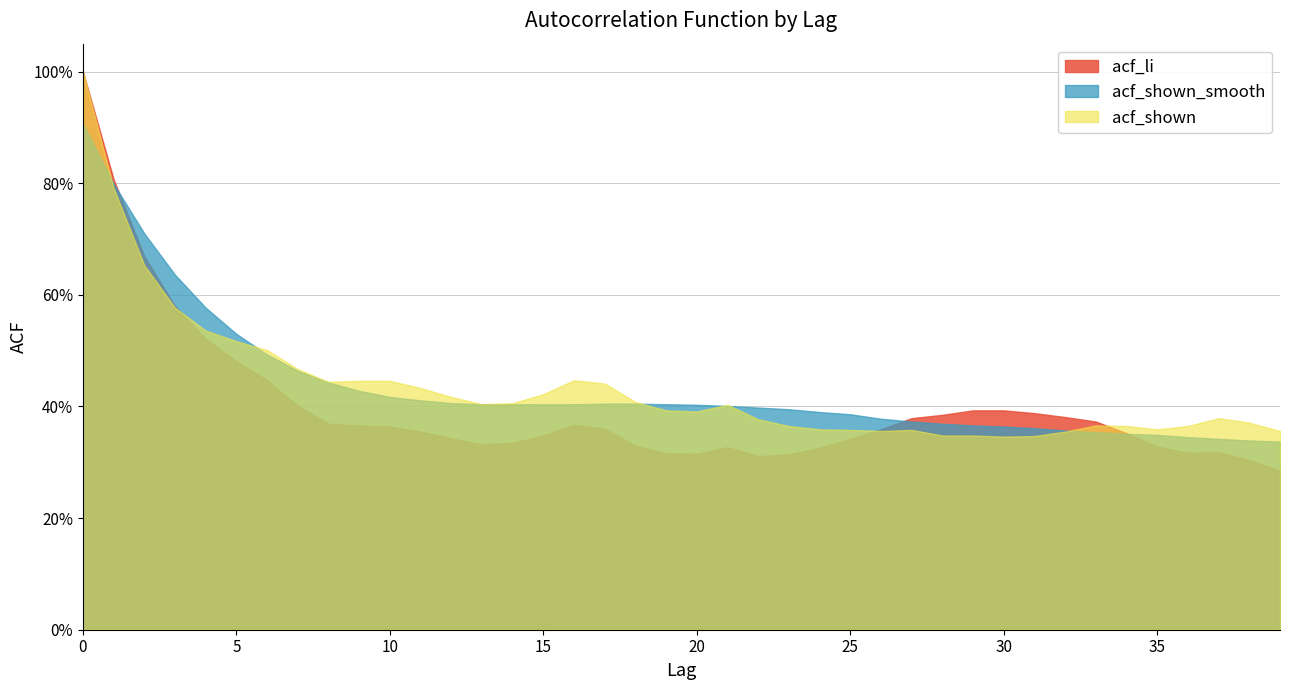

In acf_li, how many points are lower than both neighbors (excluding endpoints)?

4